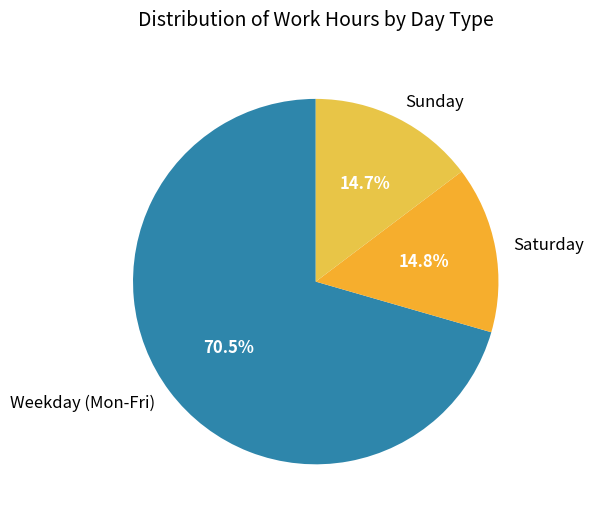

Which category accounts for the majority?

Weekday (Mon-Fri)